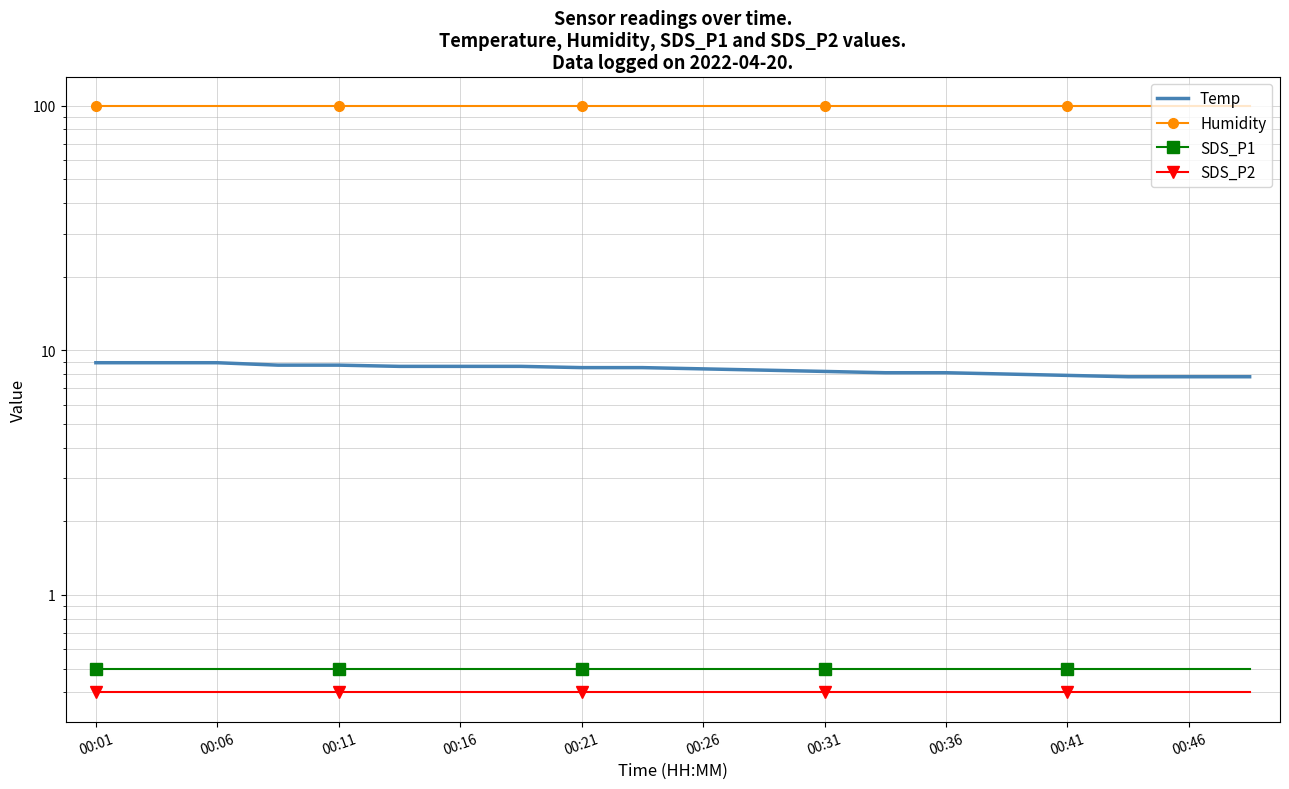

True or false: SDS_P1 has a value of 0.5 at 19.

True